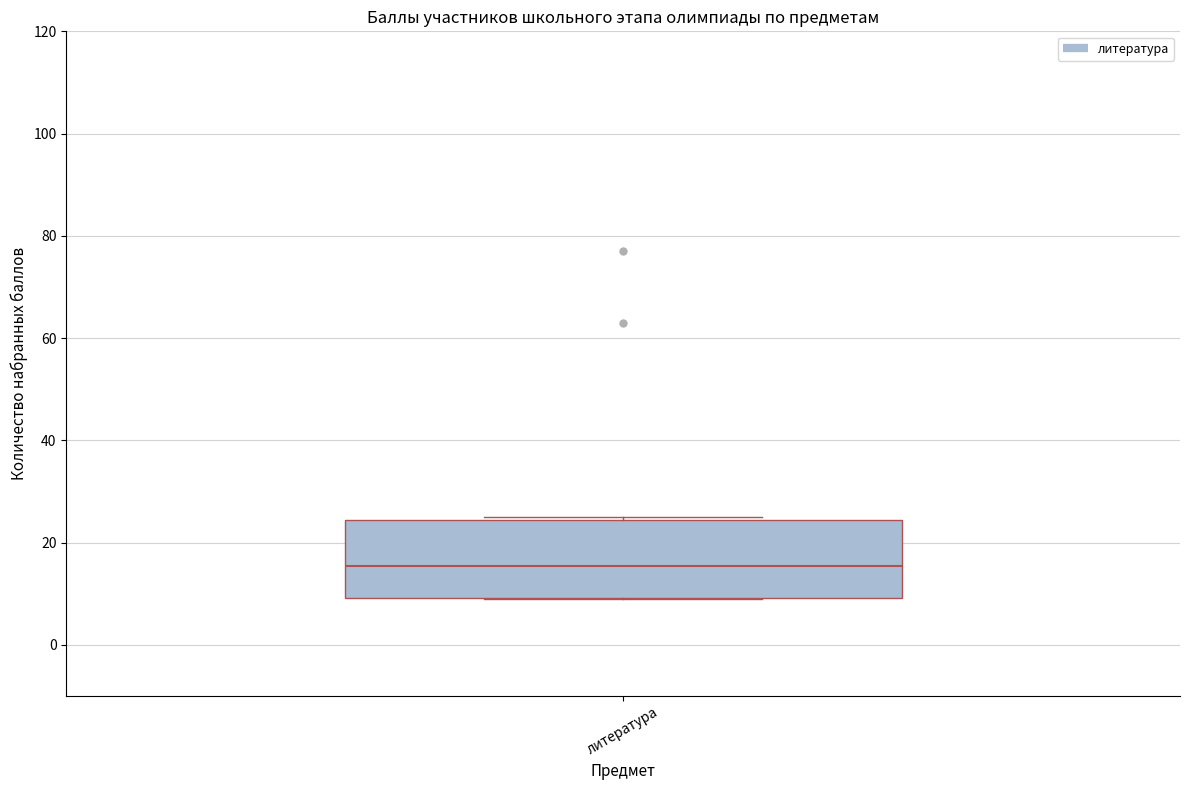

Where is the upper edge of the box for литература on the y-axis? The values are not printed on the chart, so give them approximately, as read against the axis.

24